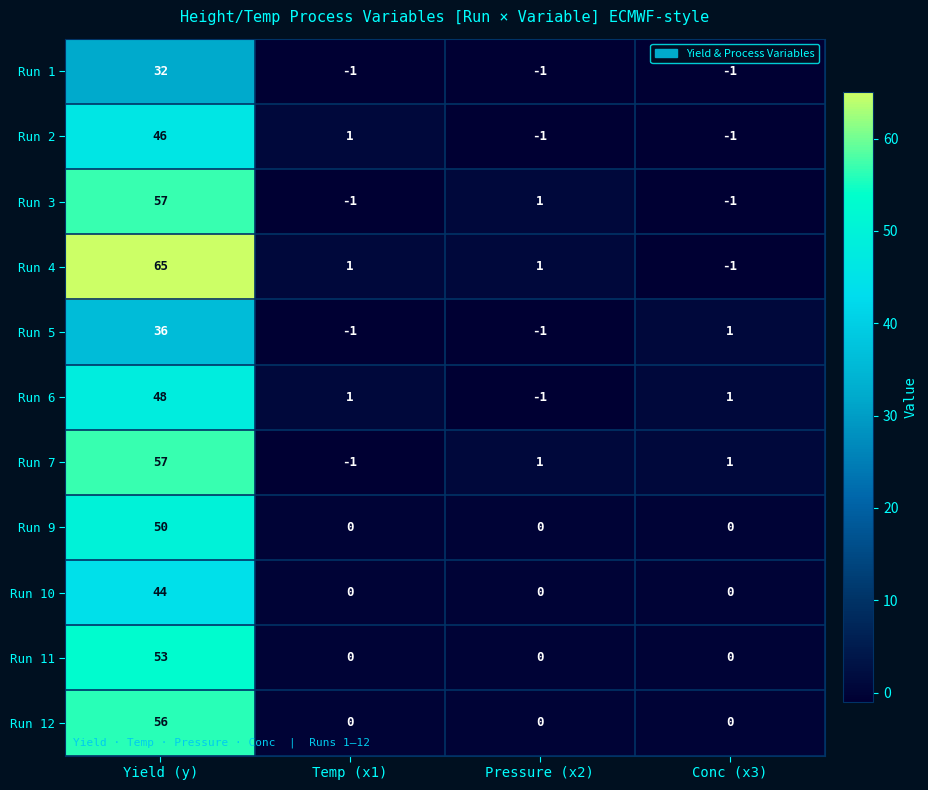

What is the difference between the highest and lowest values at Yield (y)?

33